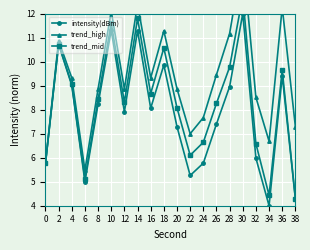

What is the maximum value for intensity(dBm)?

12.0